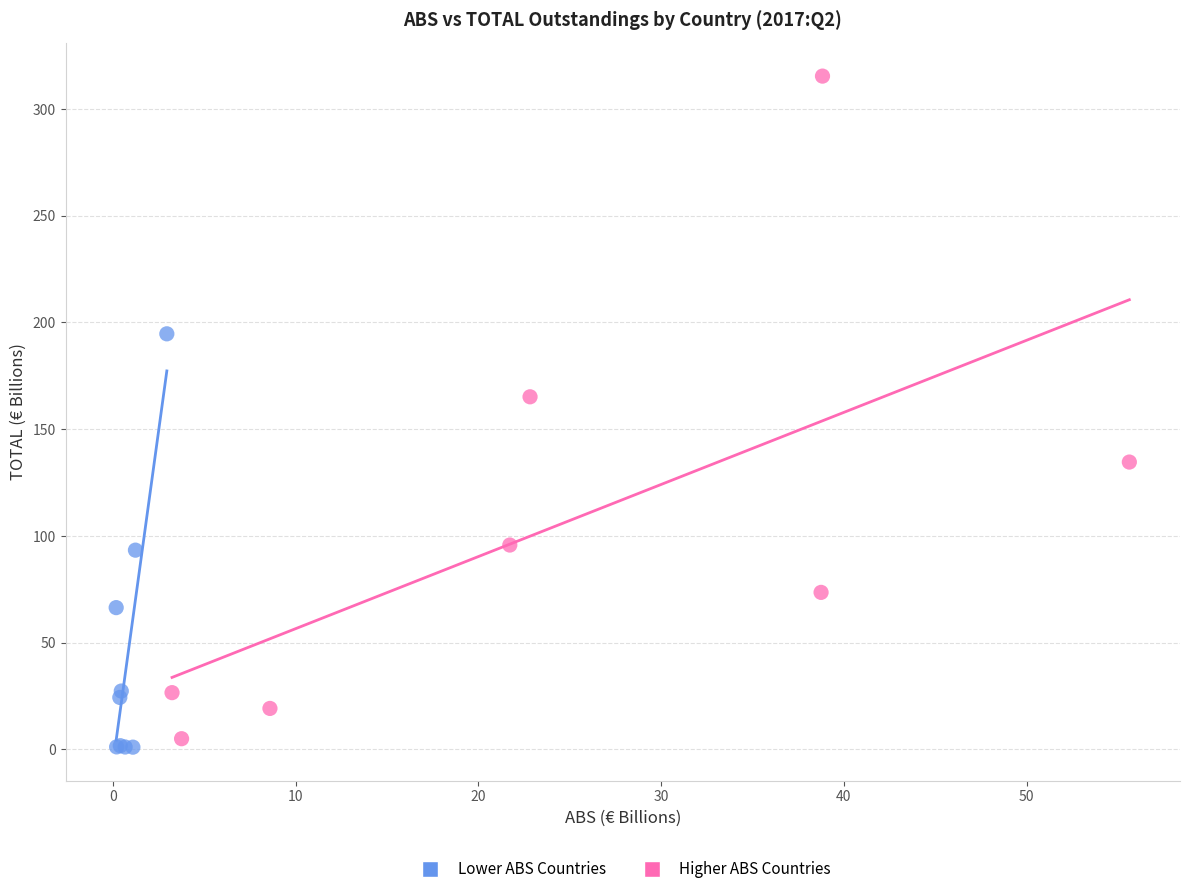

Which series contains the highest Y value?

Higher ABS Countries